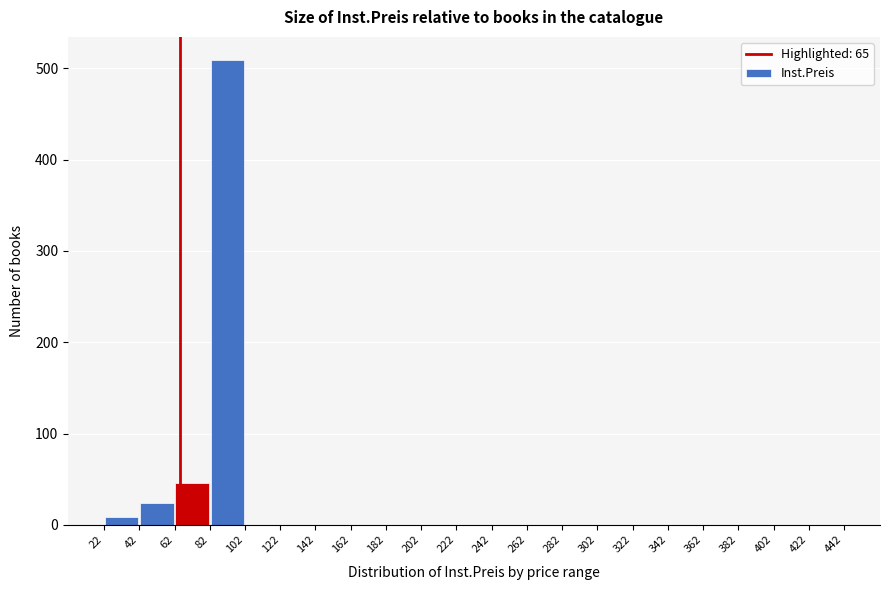

How tall is the bar that spans 62 to 82 on the x-axis? The values are not printed on the chart, so give them approximately, as read against the axis.

50